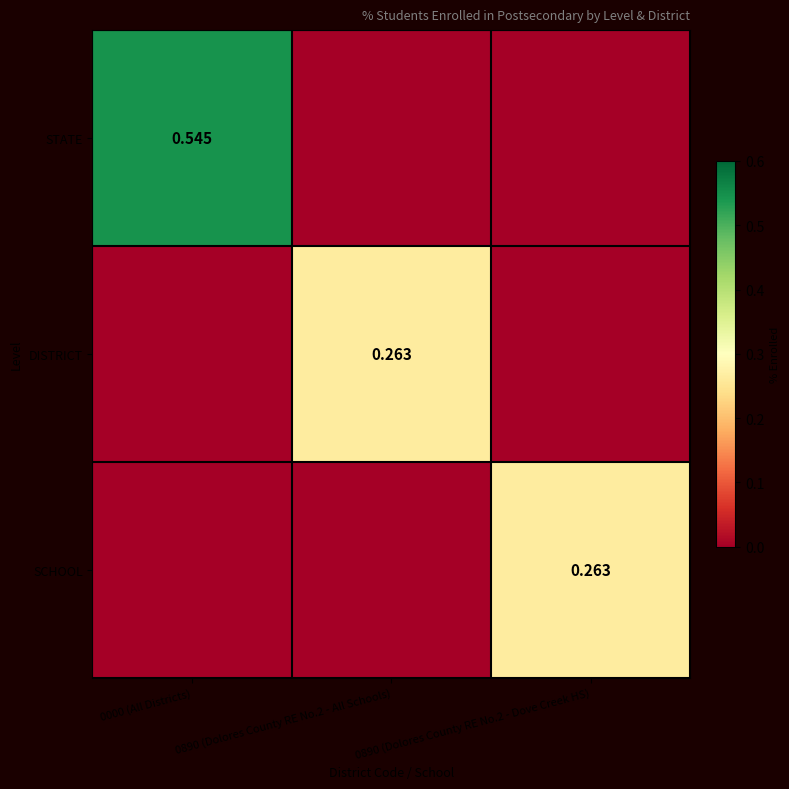

Which label corresponds to the largest value in the chart?

0000 (All Districts)